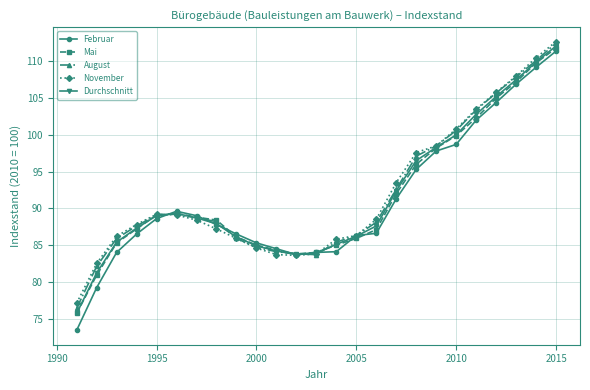

What are all the series names shown in the legend?

Februar, Mai, August, November, Durchschnitt